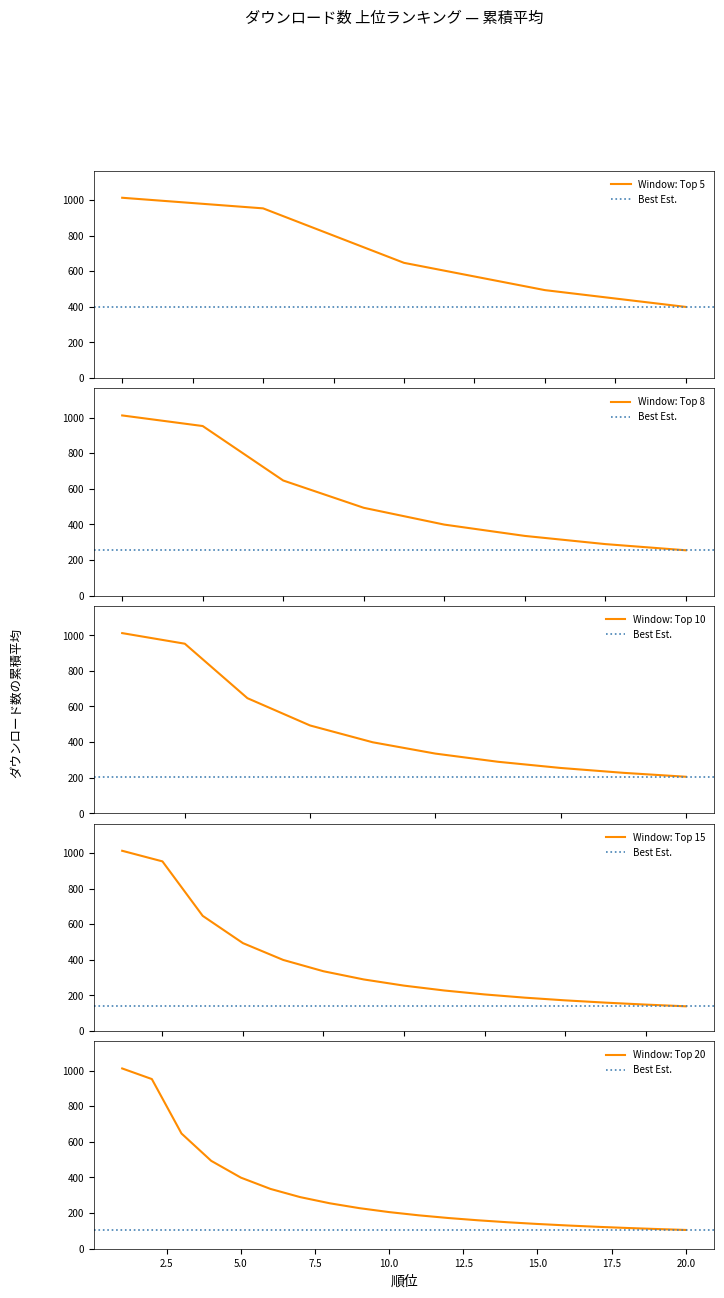

Read the value at 1, to the nearest 10.

1010